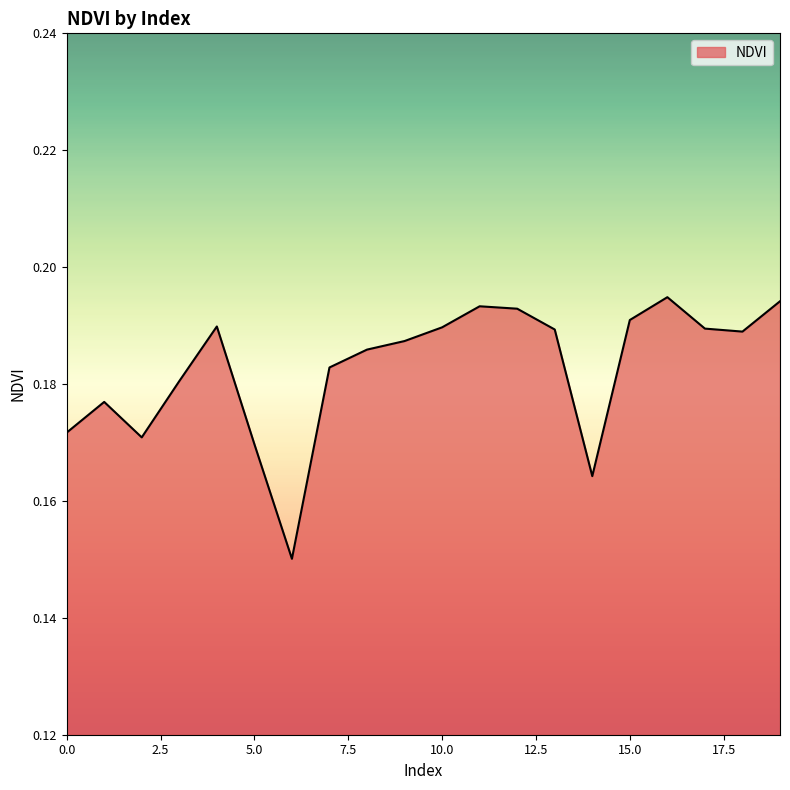

List the labels in order of value, largest first.

16, 19, 11, 12, 15, 4, 10, 17, 13, 18, 9, 8, 7, 3, 1, 0, 2, 5, 14, 6